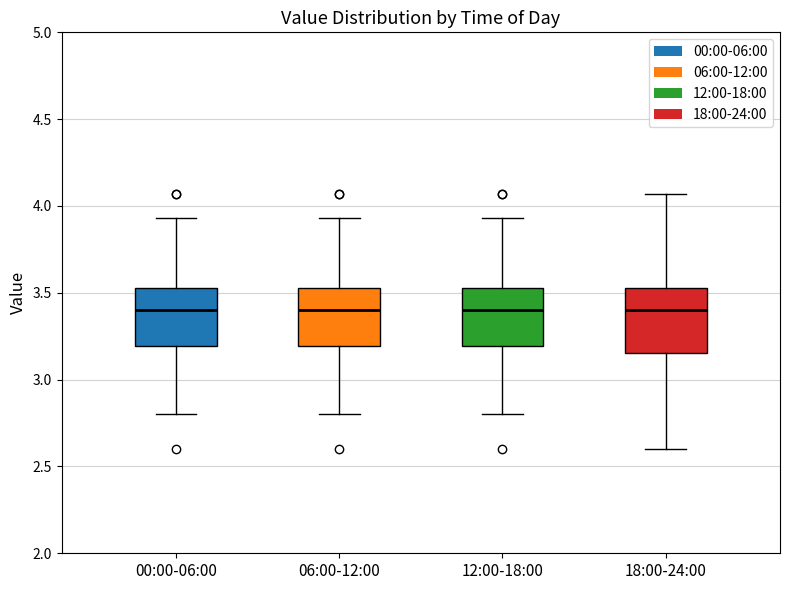

Reading left to right, read every box against the y-axis: the position of its median line, the range the box covers, and the ends of its whiskers. The values are not printed on the chart, so give them approximately, as read against the axis.

00:00-06:00: median 3.40, box 3.20 to 3.55, whiskers 2.80 to 3.95
06:00-12:00: median 3.40, box 3.20 to 3.55, whiskers 2.80 to 3.95
12:00-18:00: median 3.40, box 3.20 to 3.55, whiskers 2.80 to 3.95
18:00-24:00: median 3.40, box 3.15 to 3.55, whiskers 2.60 to 4.05